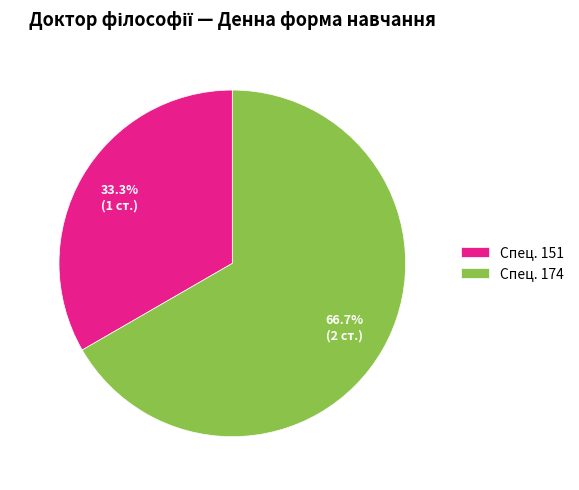

Is the sum of Спец. 174 and Спец. 151 greater than half?

Yes